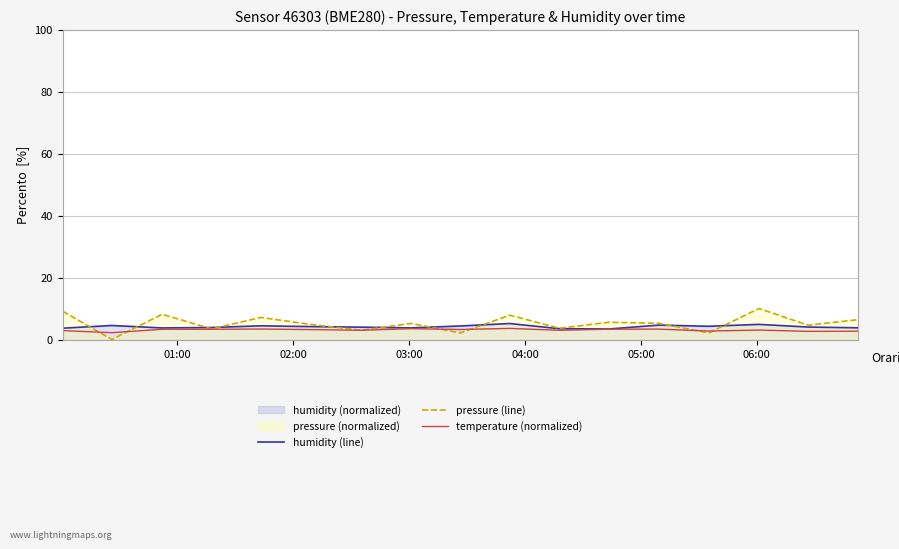

Which series has the largest range (max minus min)?

pressure (line)